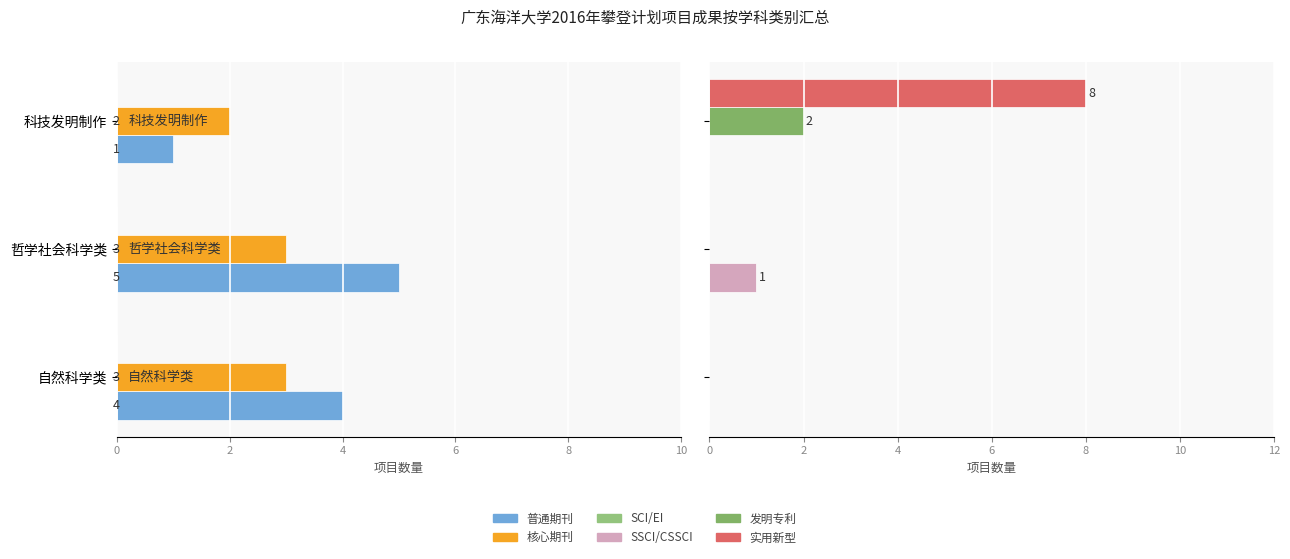

Between 10 and 6, which series saw the biggest shift?

实用新型